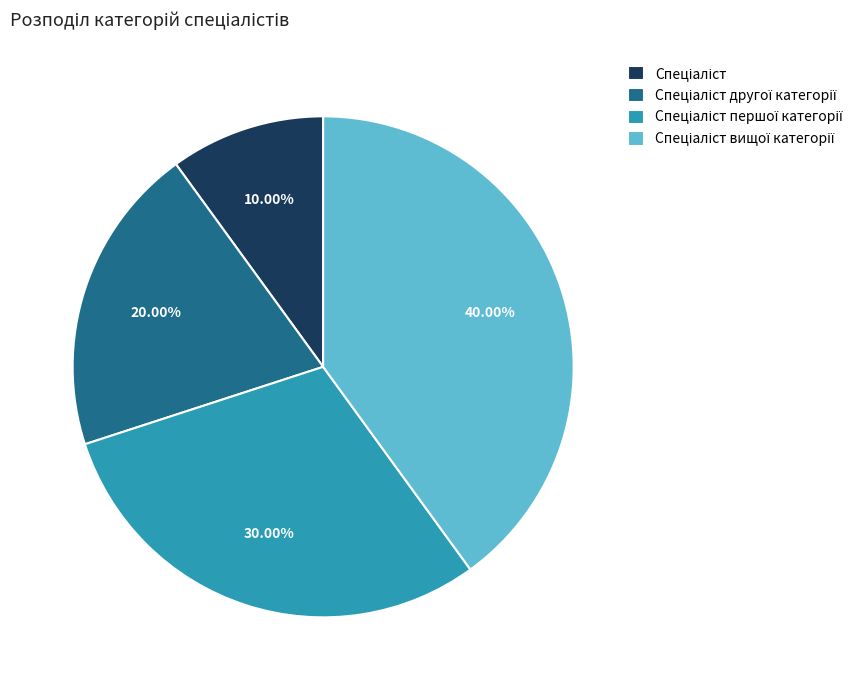

Does any single category account for the majority?

No